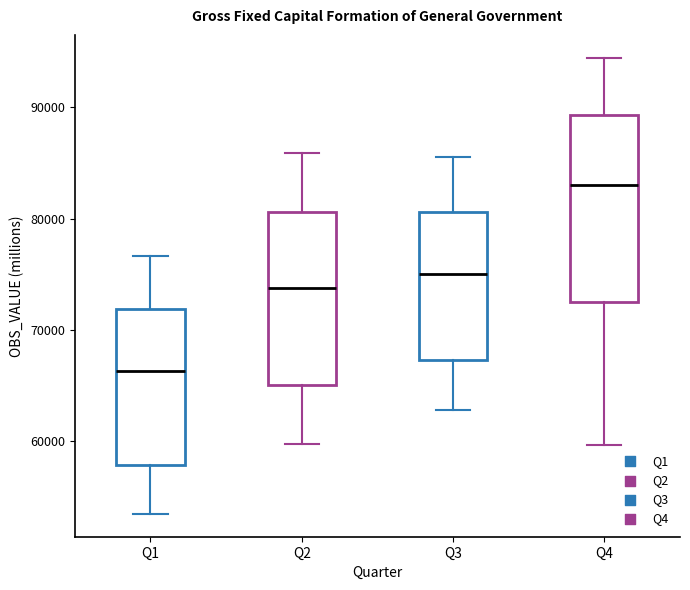

Reading left to right, transcribe this box plot: for each box, give where its median line is, the range the box spans, and where its two whiskers end, as read against the y-axis. The values are not printed on the chart, so give them approximately, as read against the axis.

Q1: median 66000, box 58000 to 72000, whiskers 53000 to 77000
Q2: median 74000, box 65000 to 81000, whiskers 60000 to 86000
Q3: median 75000, box 67000 to 81000, whiskers 63000 to 86000
Q4: median 83000, box 72000 to 89000, whiskers 60000 to 94000